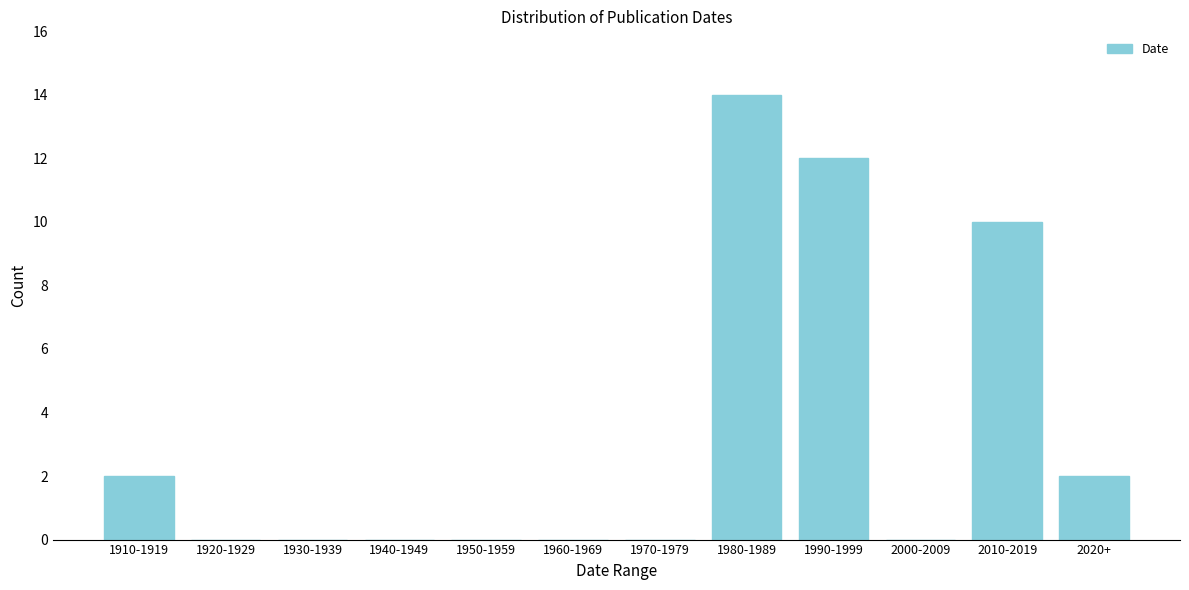

Reading left to right, transcribe all the data shown in this chart.

1910-1919=2	1920-1929=0	1930-1939=0	1940-1949=0	1950-1959=0	1960-1969=0	1970-1979=0	1980-1989=14	1990-1999=12	2000-2009=0	2010-2019=10	2020+=2